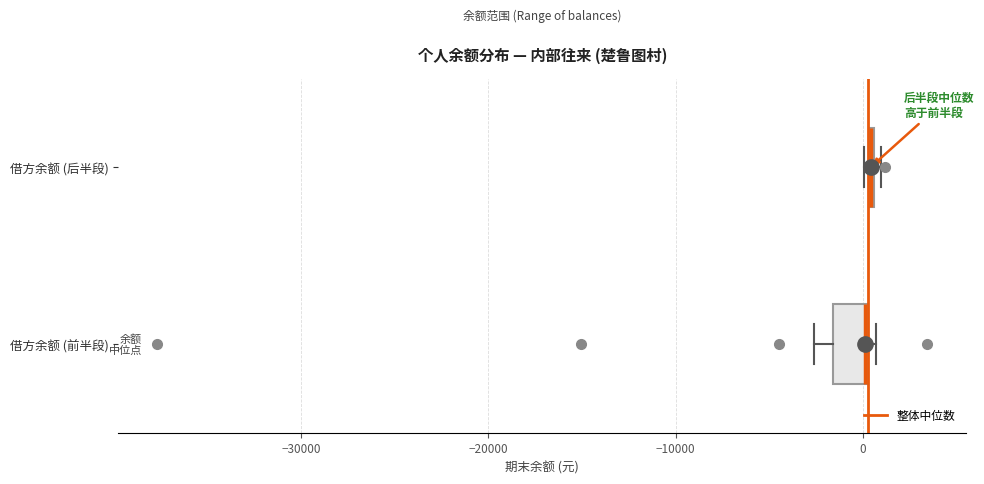

Where is the right edge of the box for 借方余额 (后半段) on the x-axis? The values are not printed on the chart, so give them approximately, as read against the axis.

1000